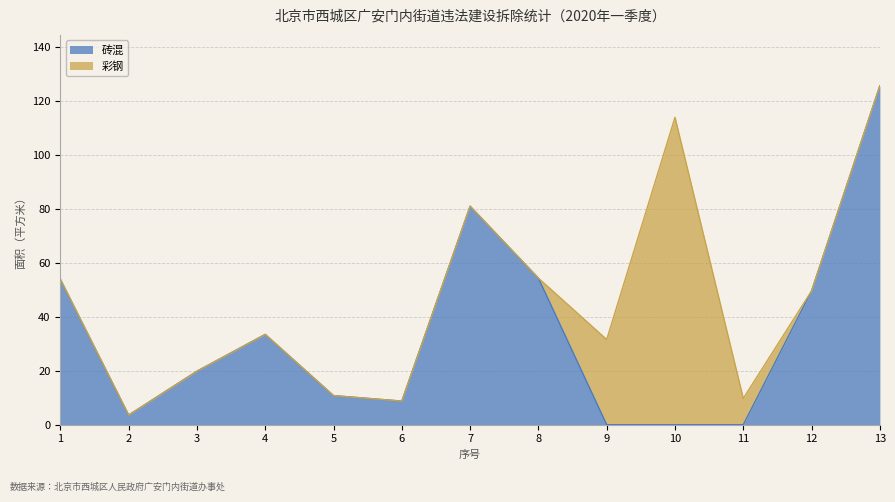

At which category does the chart reach its peak across all series?

13